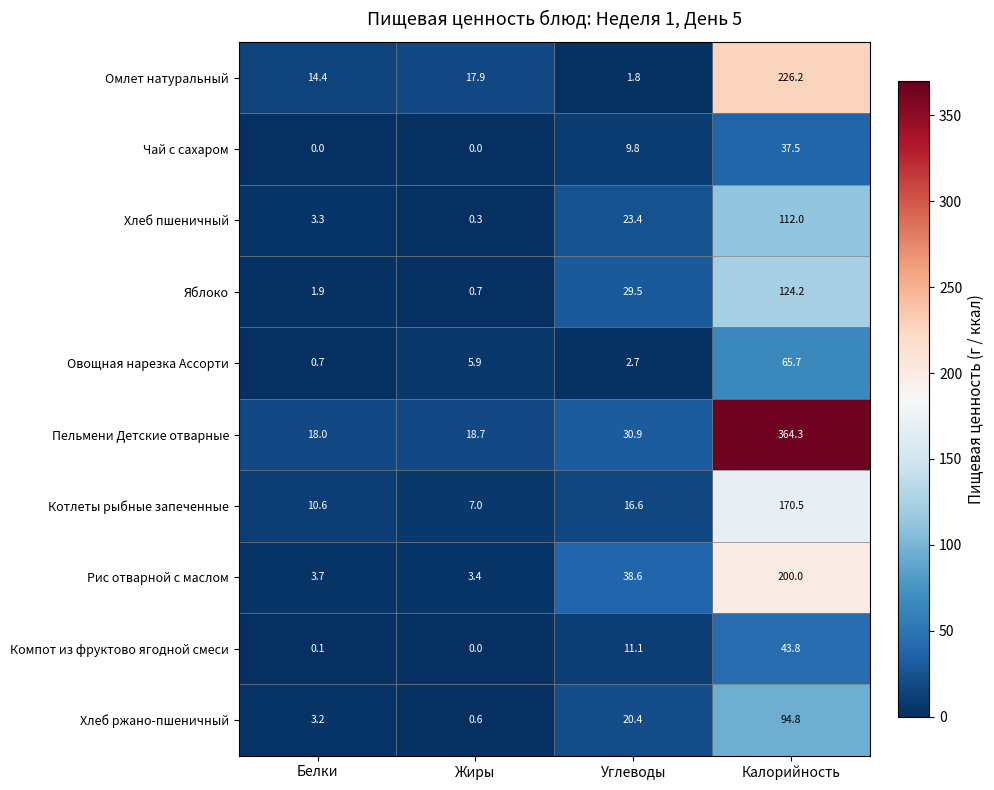

Count the number of data series in this chart.

10